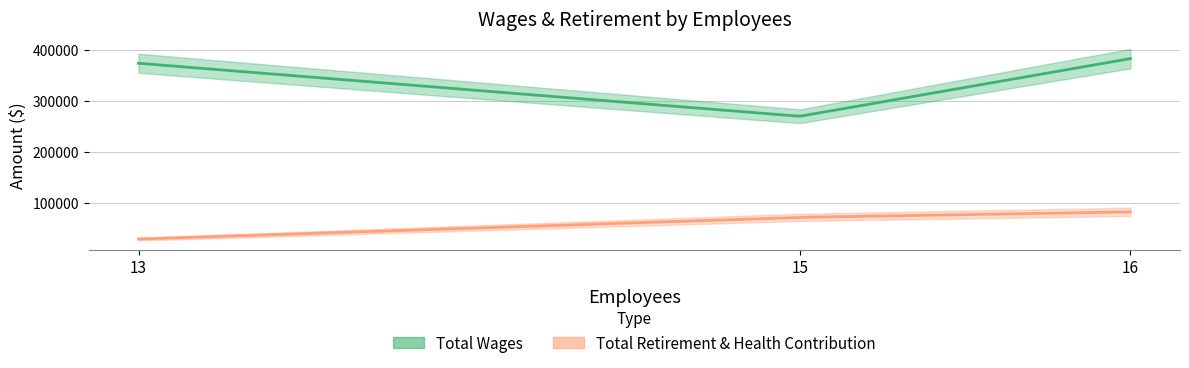

Is it true that Total Wages equals 82968 at 13?

False